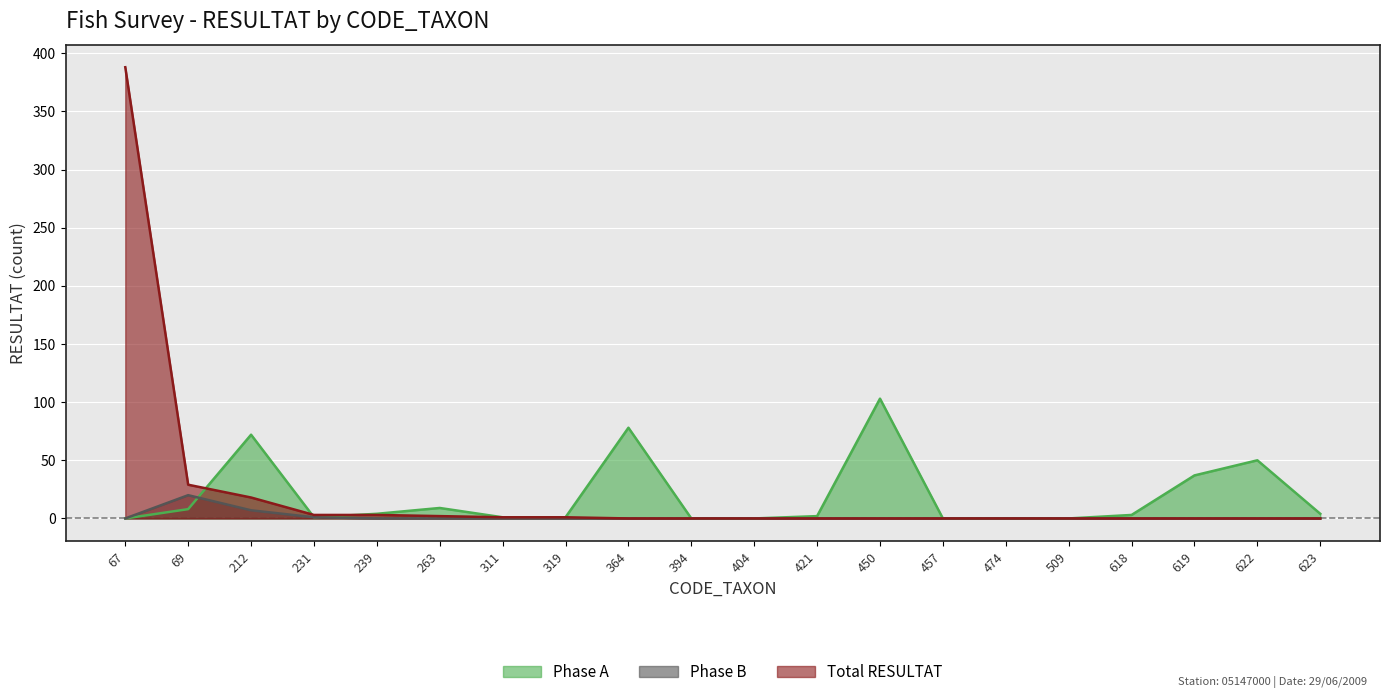

What is the total value across all series at 212?

97